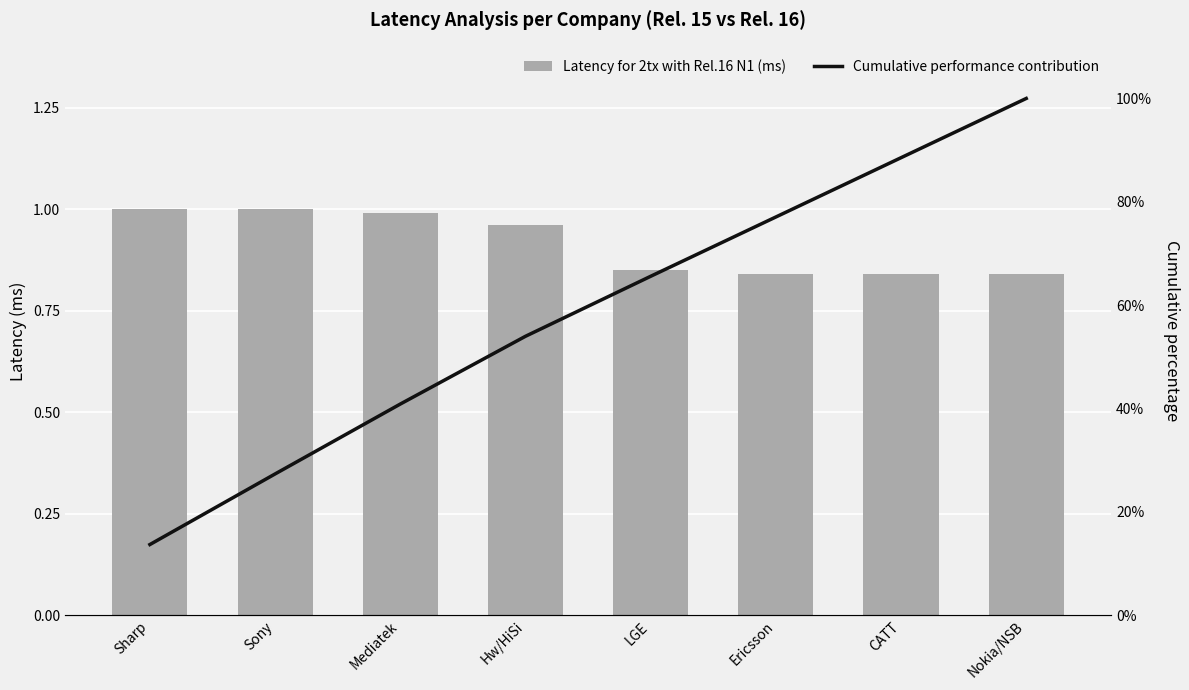

Reading right to left, what are all the values shown in this chart?

Latency for 2tx with Rel.16 N1 (ms): Nokia/NSB=0.8	CATT=0.8	Ericsson=0.8	LGE=0.8	Hw/HiSi=1.0	Mediatek=1.0	Sony=1.0	Sharp=1.0
Cumulative performance contribution: Nokia/NSB=100.0	CATT=88.5	Ericsson=77.1	LGE=65.6	Hw/HiSi=54.0	Mediatek=40.9	Sony=27.3	Sharp=13.7